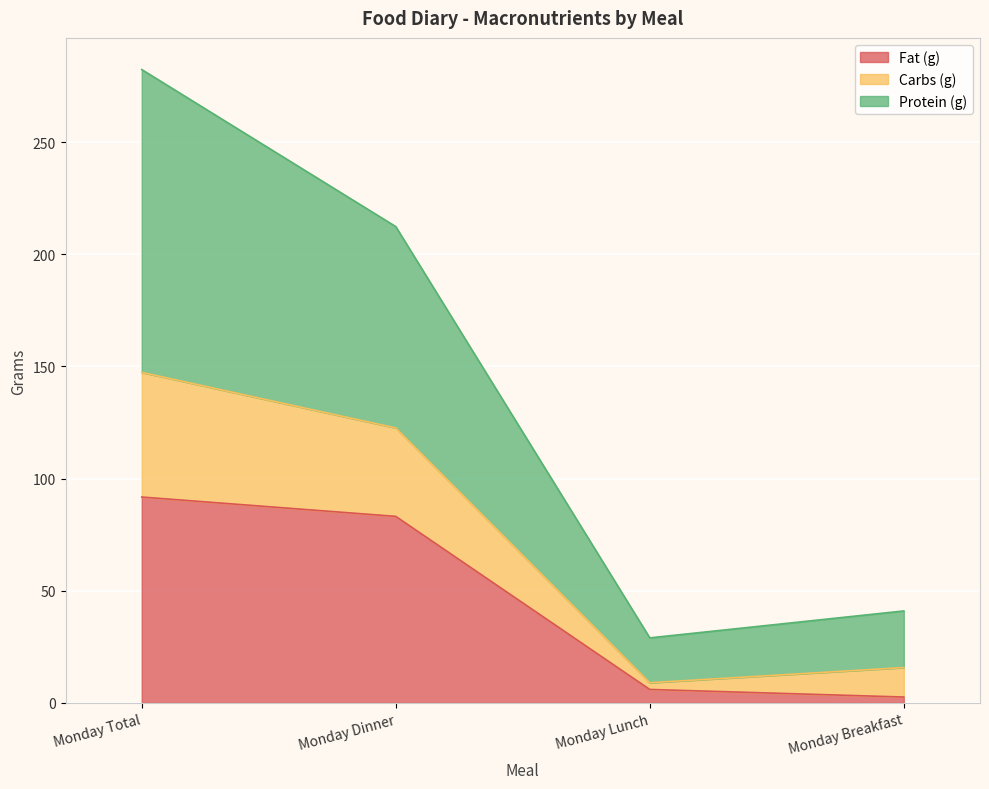

Reading right to left, transcribe the values for Fat (g).

2.6	6.0	83.2	91.8